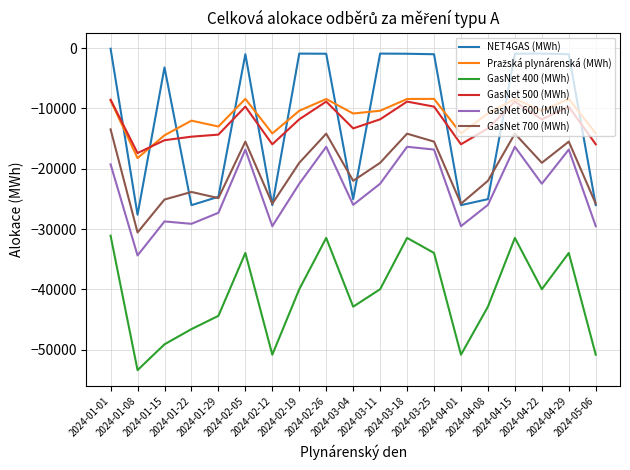

How many lines are shown in the chart?

6